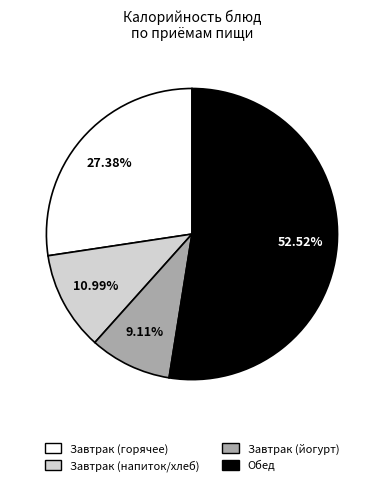

How many slices are in this pie chart?

4